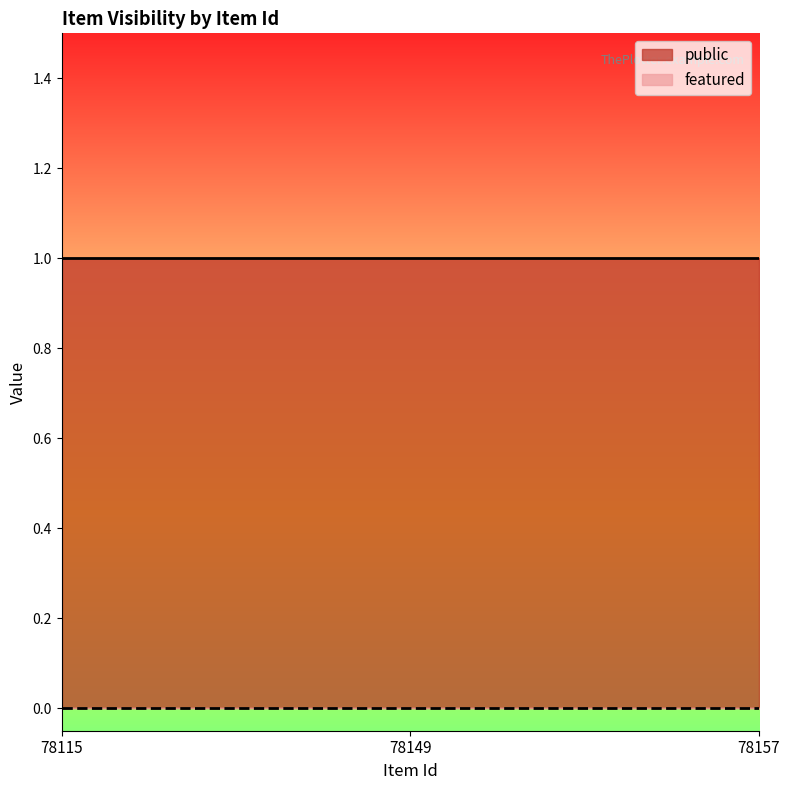

Which series changed the most between 78115 and 78157?

public